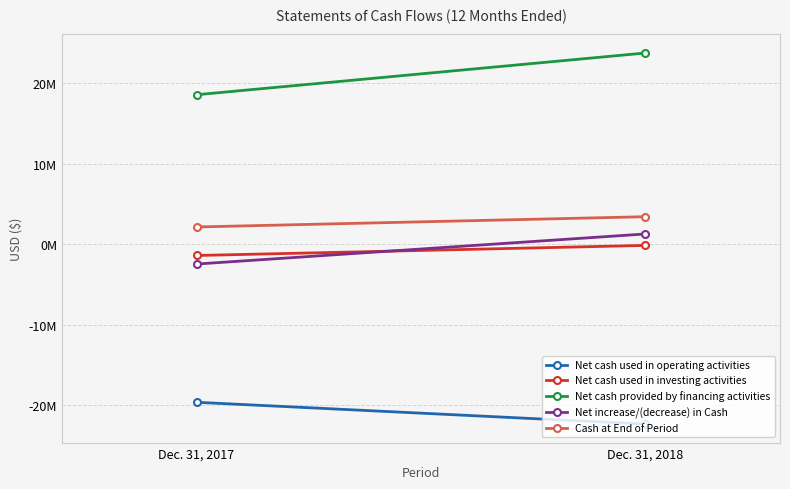

Between Dec. 31, 2017 and Dec. 31, 2018, which series saw the biggest shift?

Net cash provided by financing activities